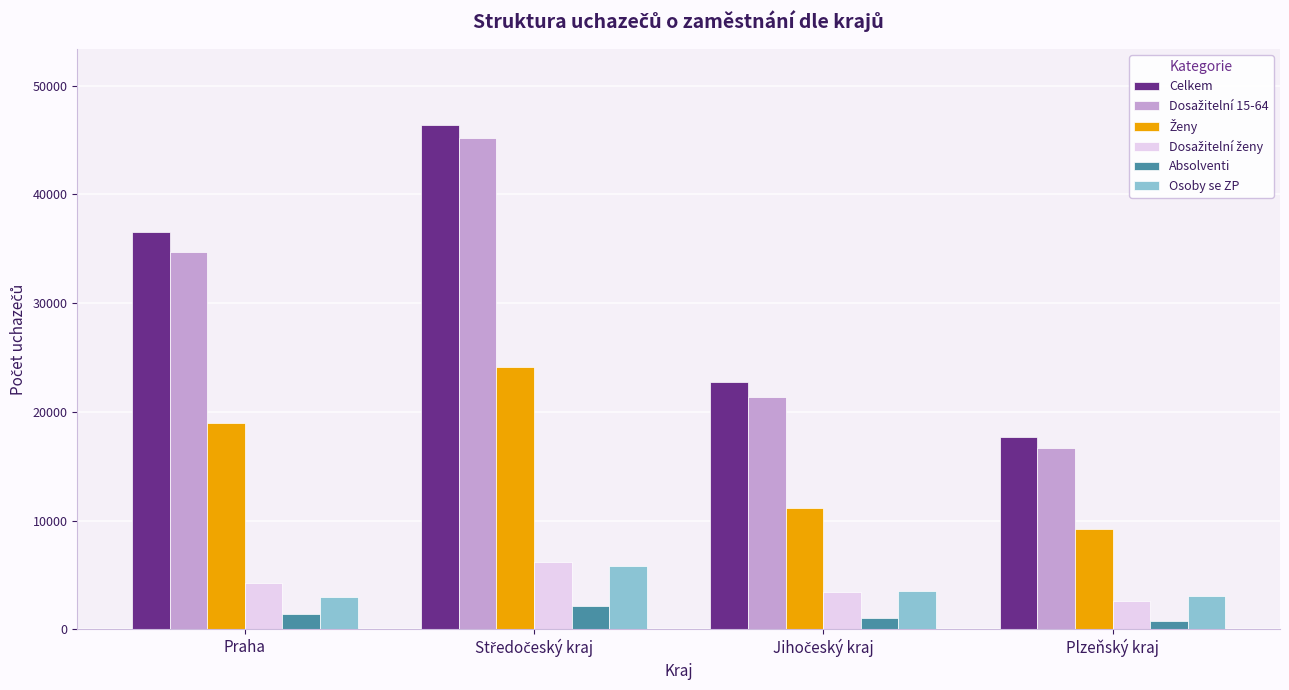

What is the minimum value shown in the chart?

788